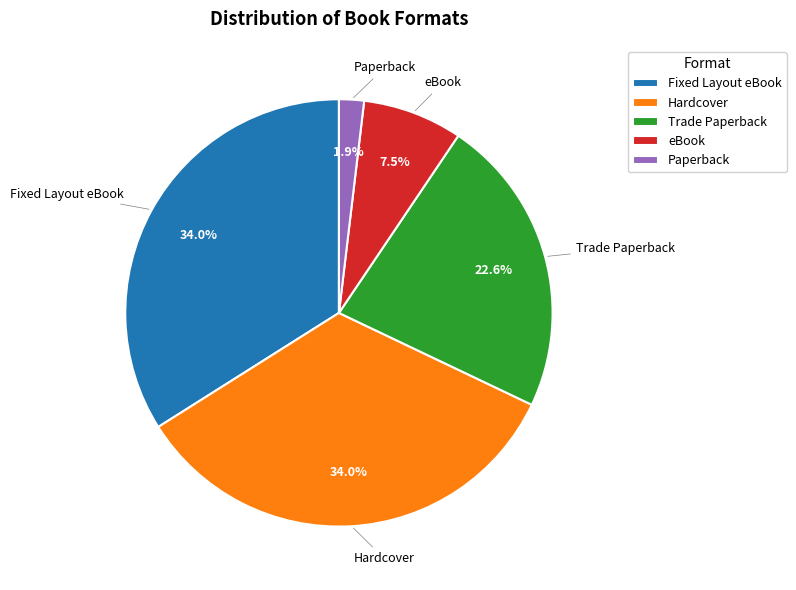

The Paperback slice represents 2% of the pie. True or false?

True